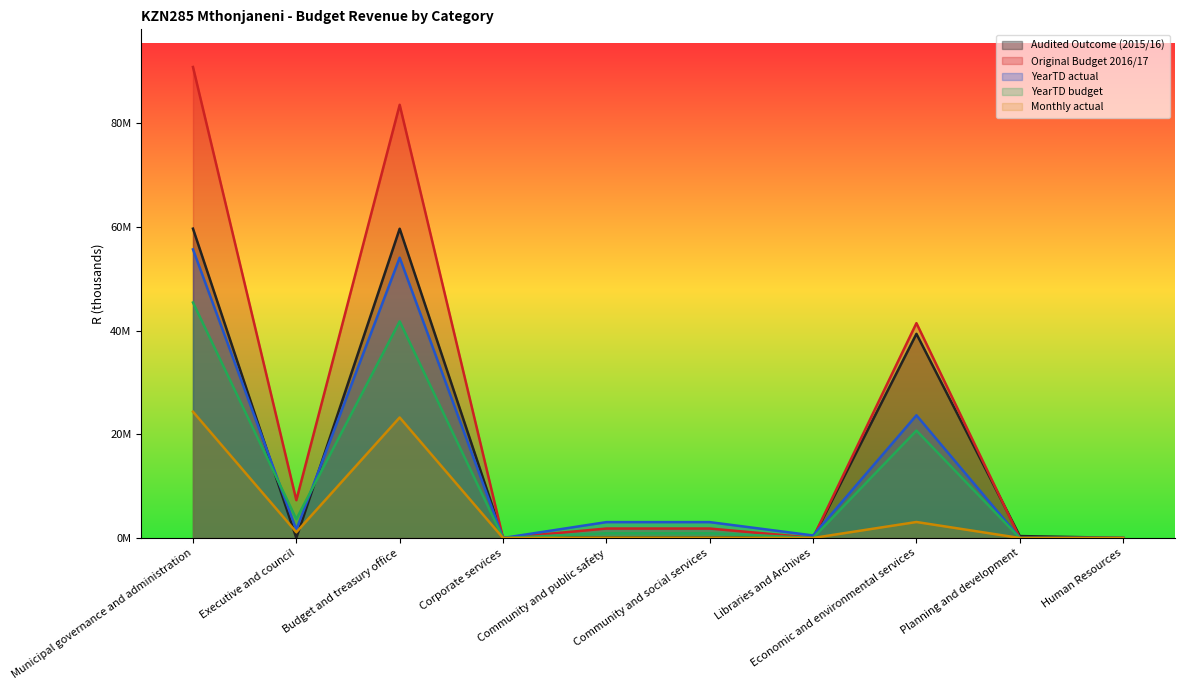

Which category has the highest value across all series?

Municipal governance and administration